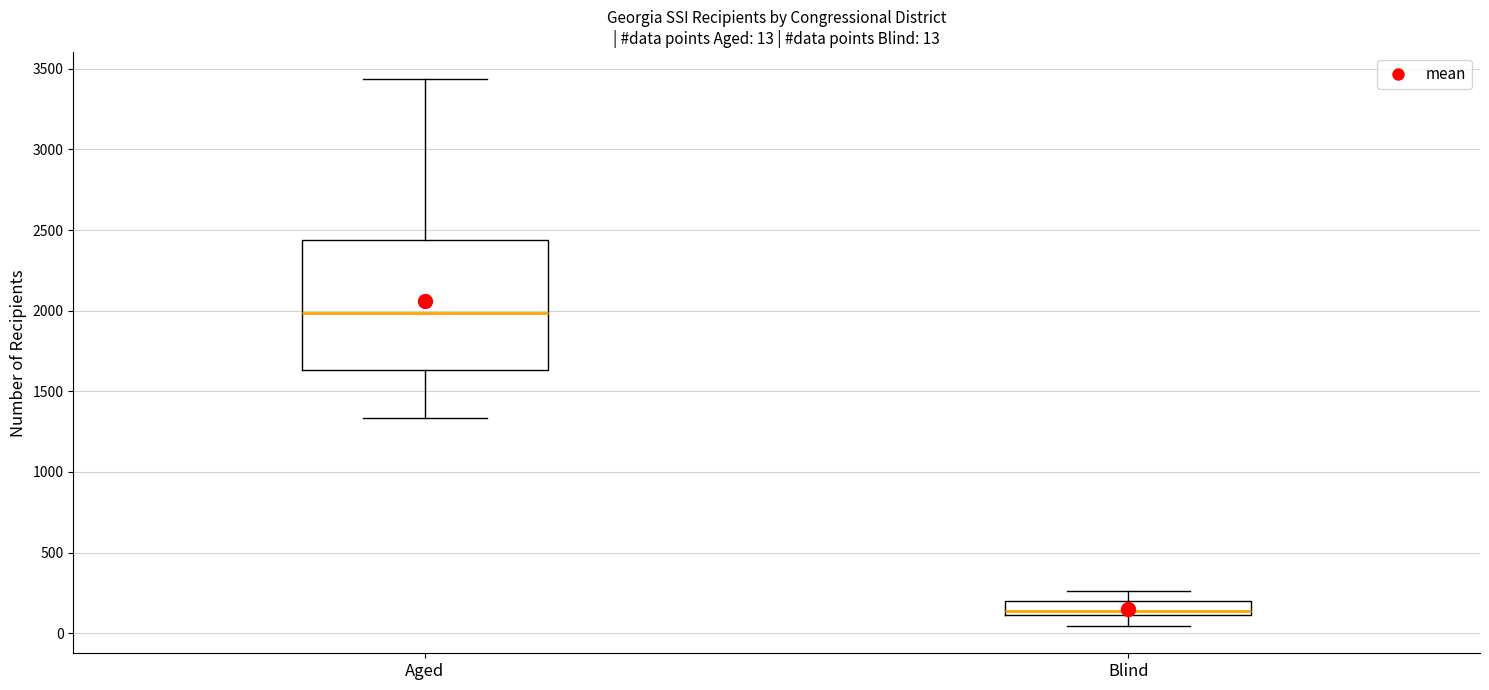

Which box's median line is the lowest?

Blind